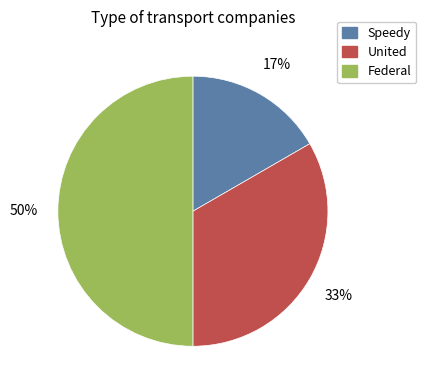

Which has a higher value, United or Federal?

Federal